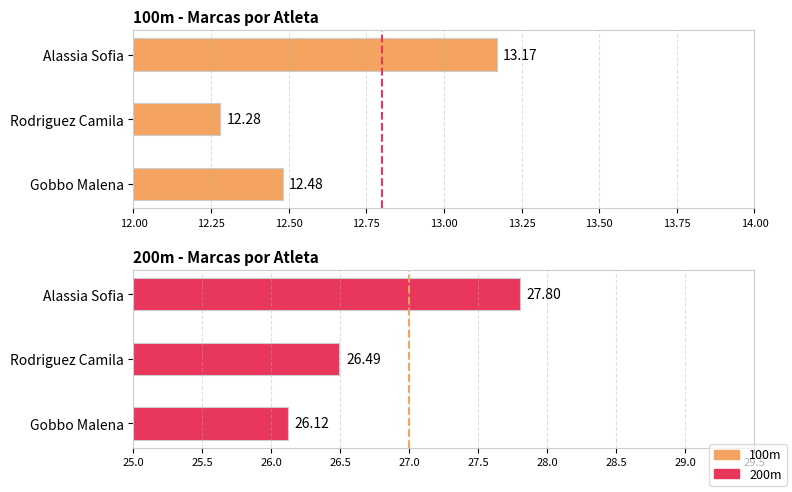

List the labels in order of 100 value, largest first.

Alassia Sofia, Gobbo Malena, Rodriguez Camila